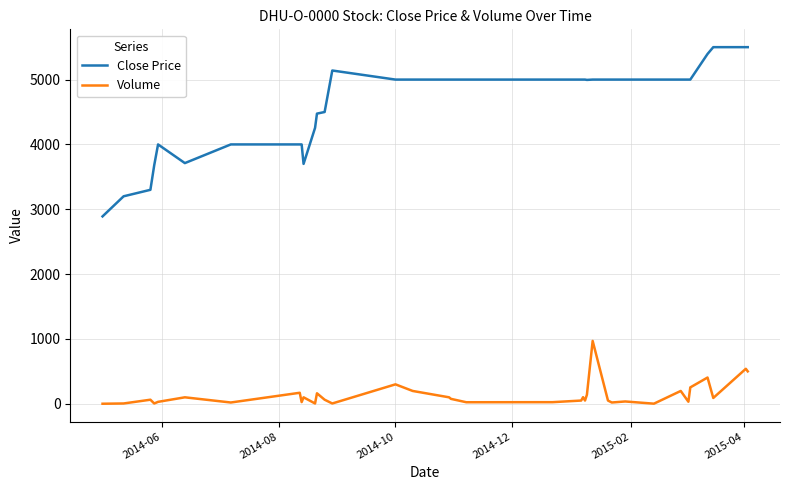

Rank the series by their maximum value, from highest to lowest.

Close Price, Volume